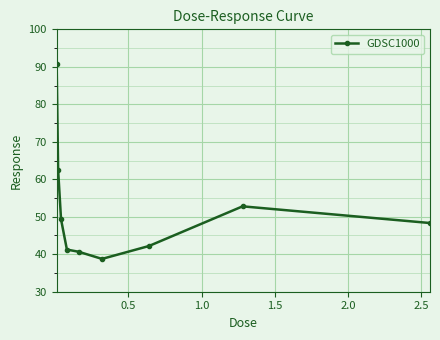

What is the greatest value displayed?

90.6